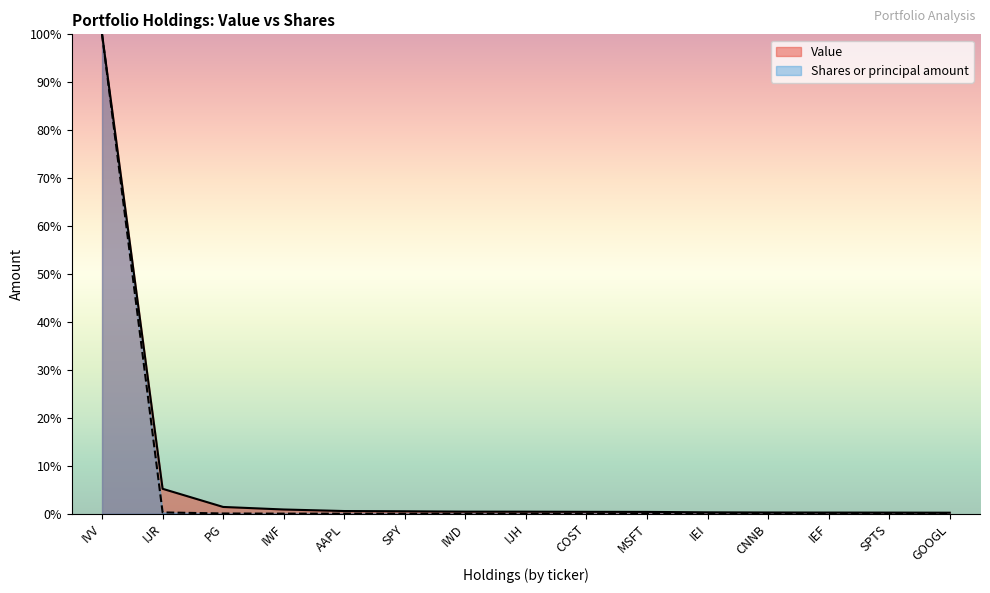

Which label corresponds to the smallest value in the chart?

GOOGL